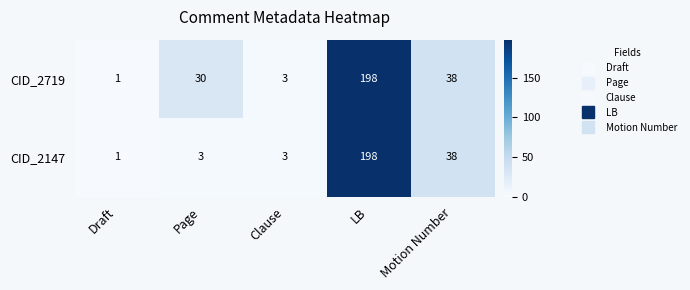

At Page, list the series in order from largest to smallest.

CID_2719, CID_2147